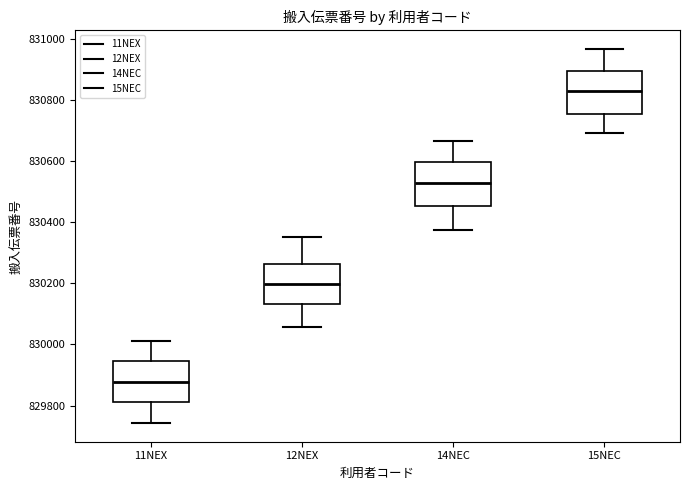

Reading left to right, read every box against the y-axis: the position of its median line, the range the box covers, and the ends of its whiskers. The values are not printed on the chart, so give them approximately, as read against the axis.

11NEX: median 829880, box 829820 to 829940, whiskers 829740 to 830020
12NEX: median 830200, box 830140 to 830260, whiskers 830060 to 830360
14NEC: median 830520, box 830460 to 830600, whiskers 830380 to 830660
15NEC: median 830820, box 830760 to 830900, whiskers 830700 to 830960